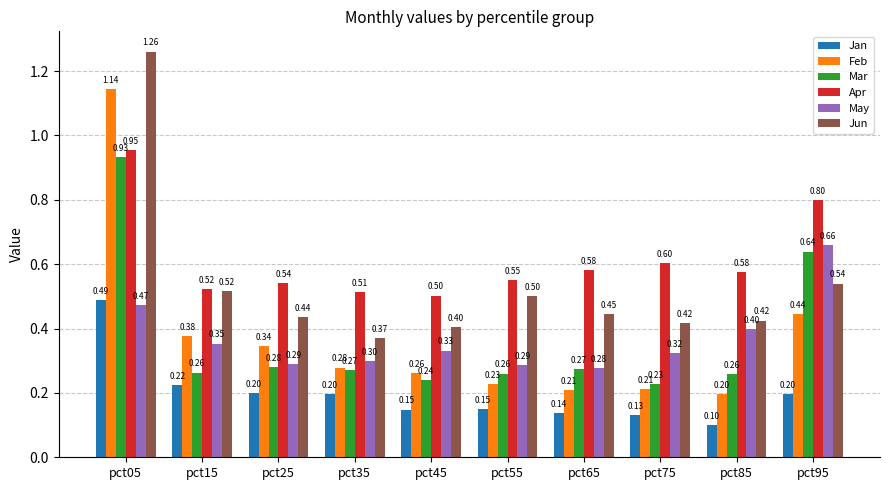

What is the minimum value for May?

0.3